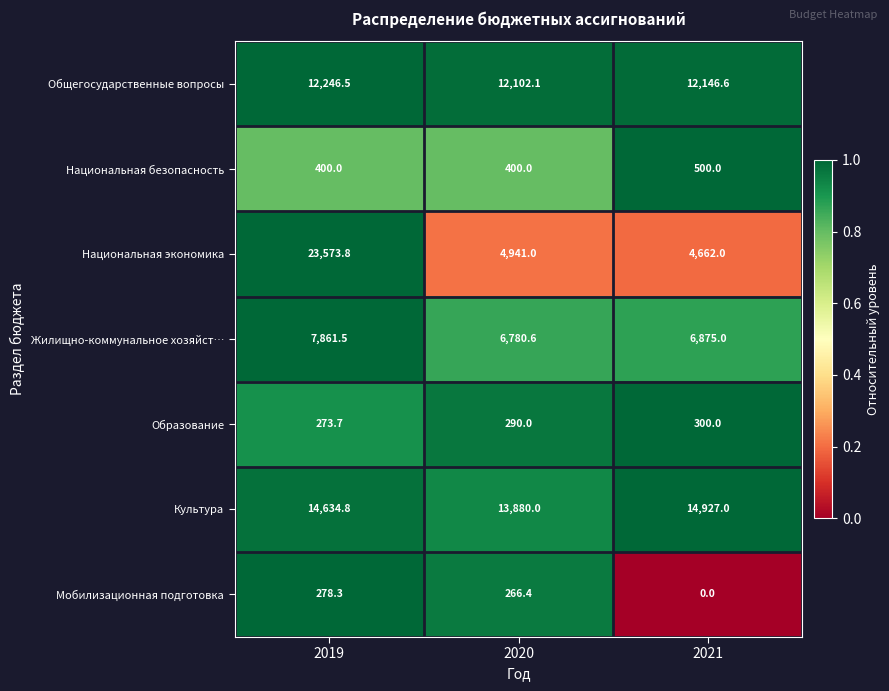

Count the Культура values in the range 13880 to 14927.

3